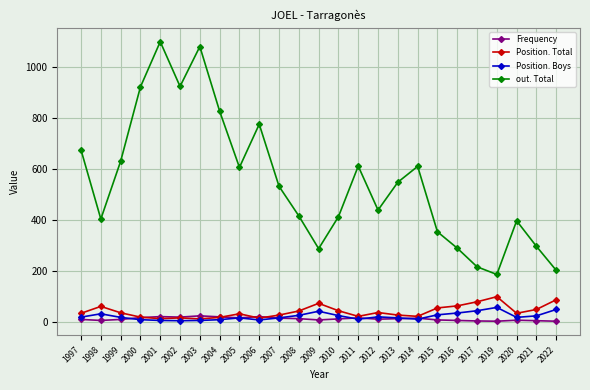

Which category has the highest value across all series?

2001